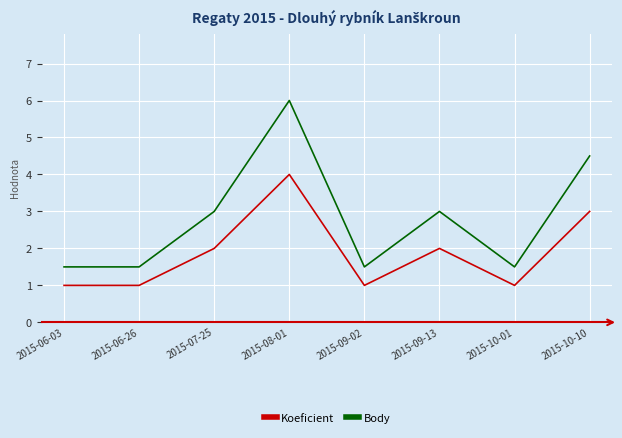

Is the value of Body at 2015-06-03 greater than the value of Koeficient at 2015-07-25?

No